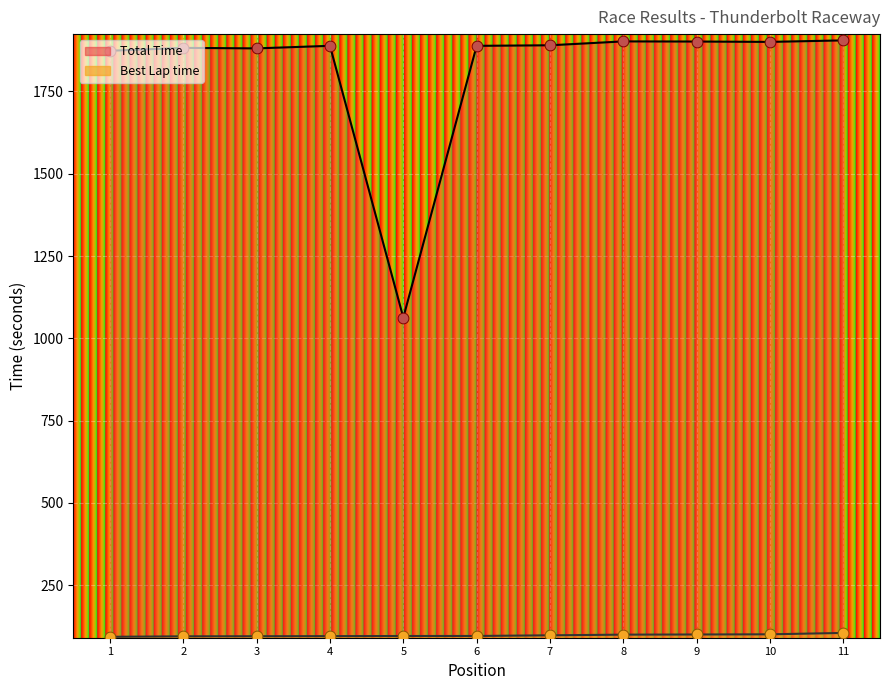

Is the value of Total Time at 10 greater than the value of Best Lap time at 4?

Yes